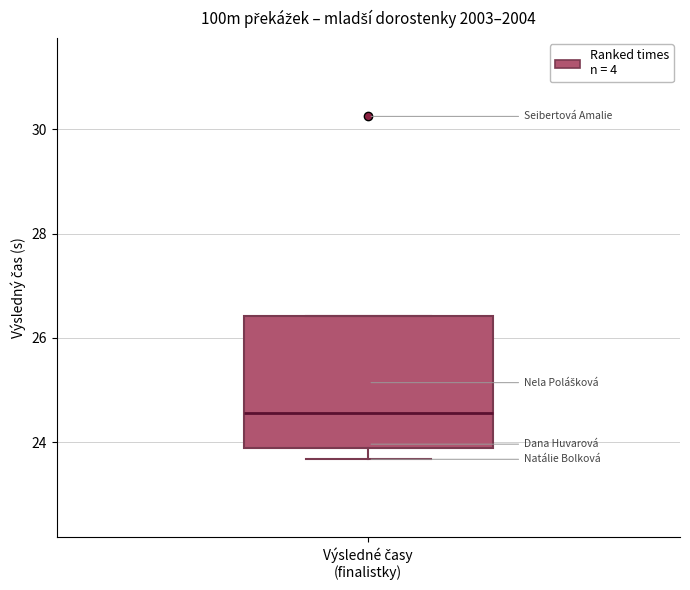

Transcribe this box plot: give where the median line is, the range the box spans, and where the two whiskers end, as read against the y-axis. The values are not printed on the chart, so give them approximately, as read against the axis.

median 24.6, box 23.8 to 26.4, whiskers 23.6 to 26.4